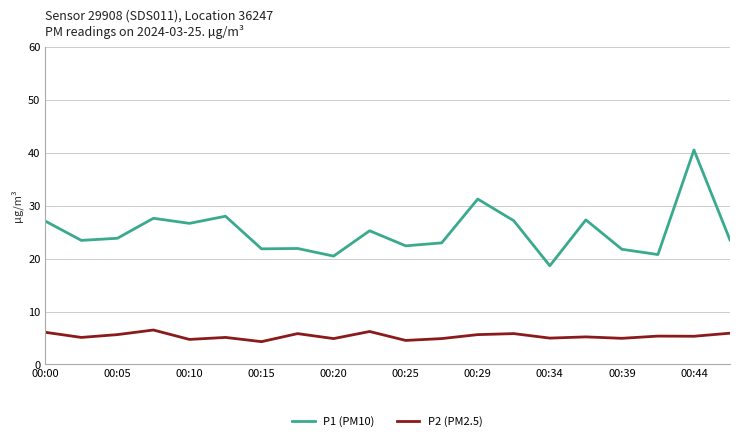

What is the smallest value displayed?

4.3